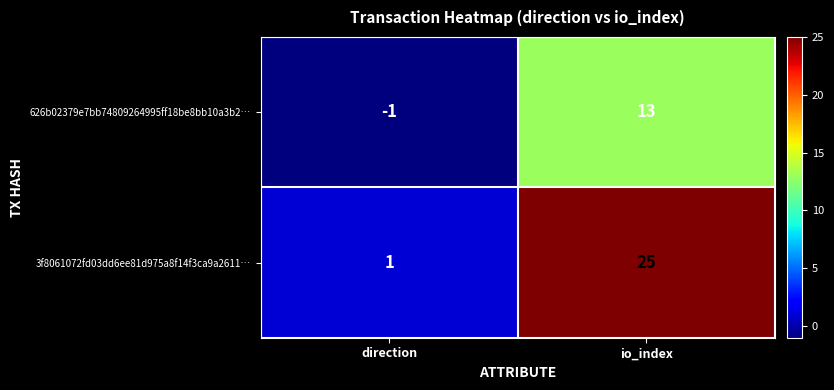

Is it true that 626b02379e7bb74809264995ff18be8bb10a3b2… equals -1 at direction?

True